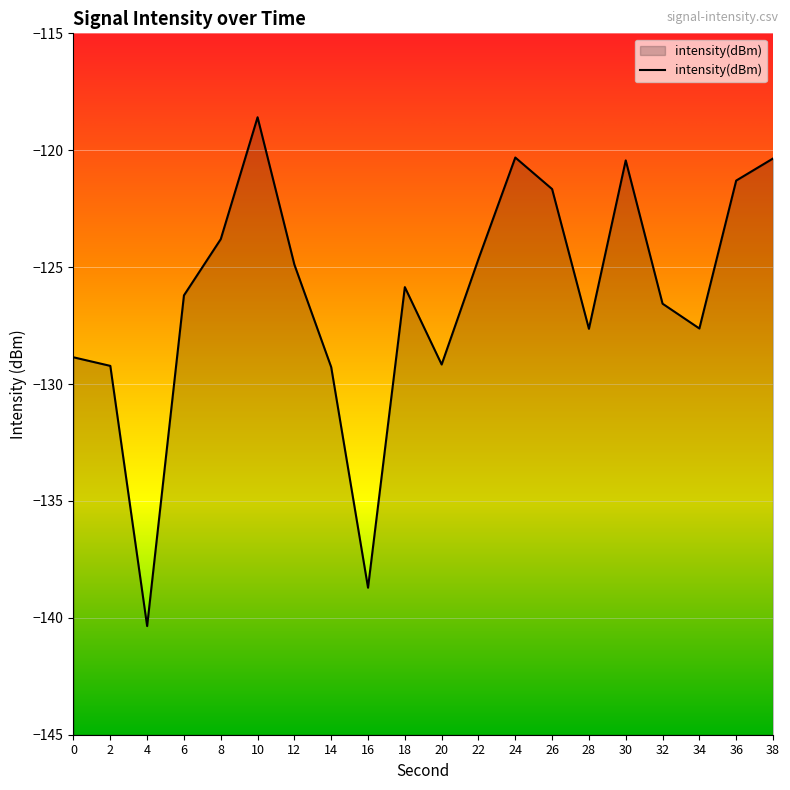

At which label does the data first exceed -125?

8